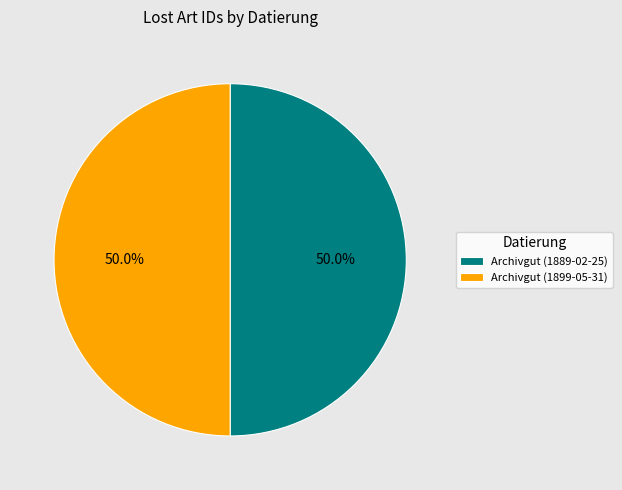

To the nearest percent, what is the combined percentage of Archivgut (1889-02-25) and Archivgut (1899-05-31)?

100%